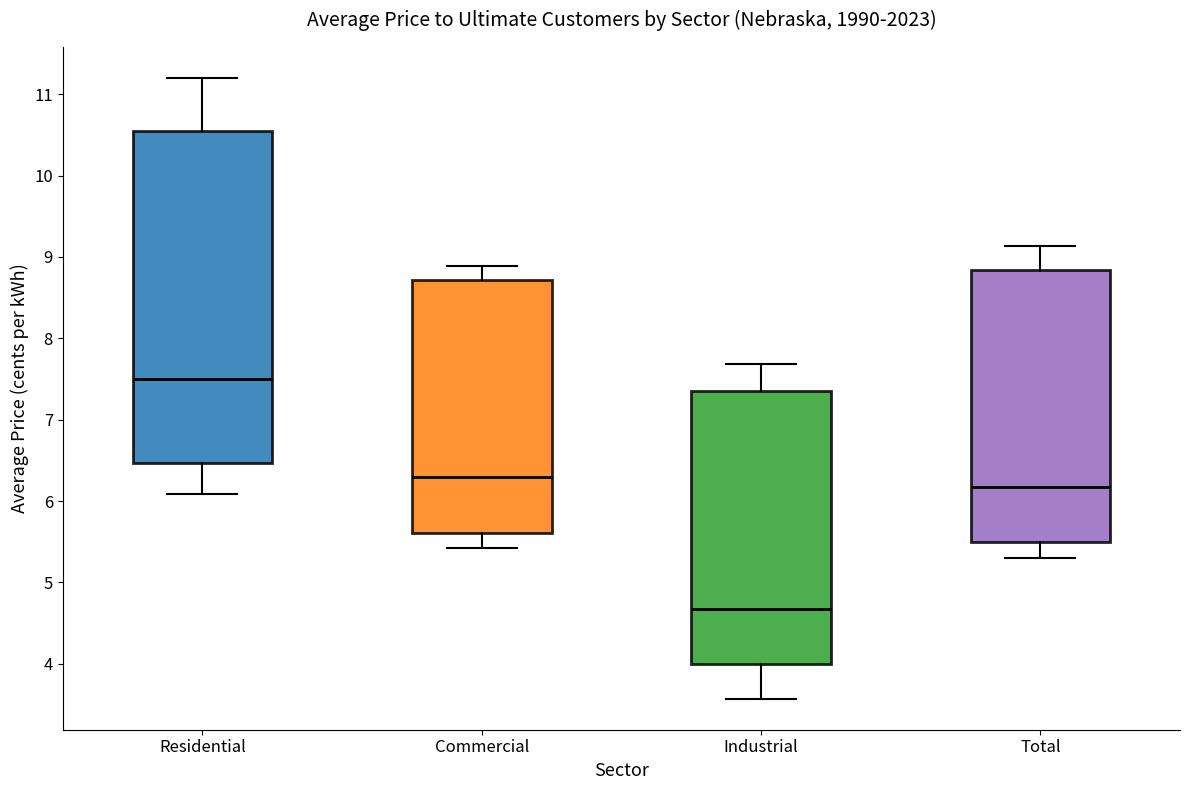

Comparing the boxes themselves (not the whiskers), which one is the tallest?

Residential